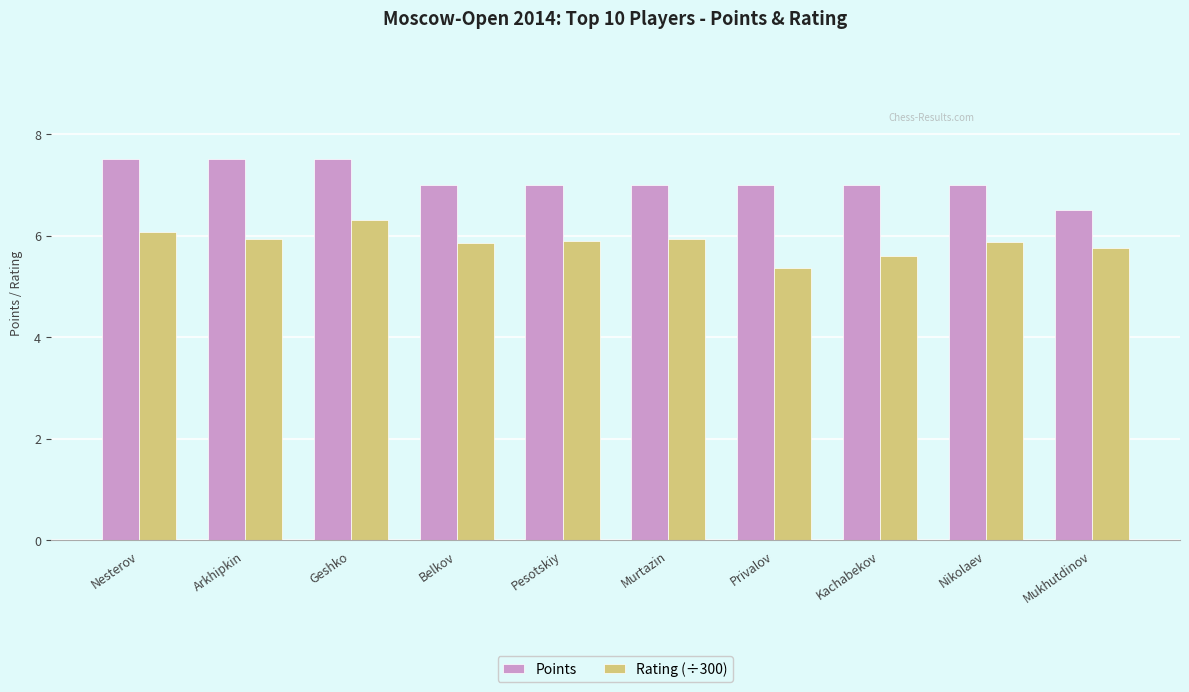

What is the greatest value displayed?

7.5